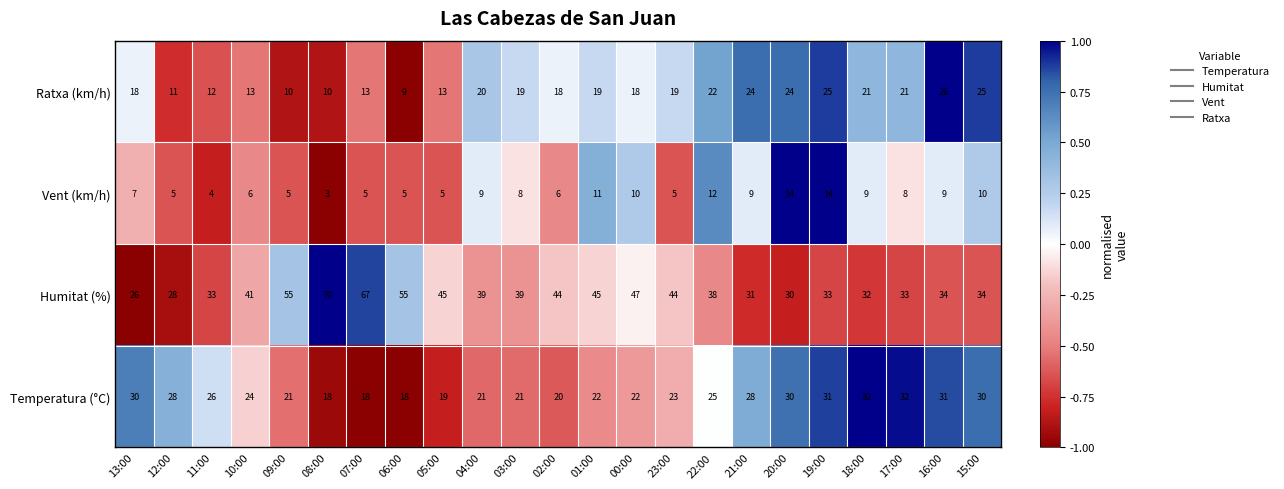

What is the difference between the maximum and second lowest values in the Vent (km/h) series?

10